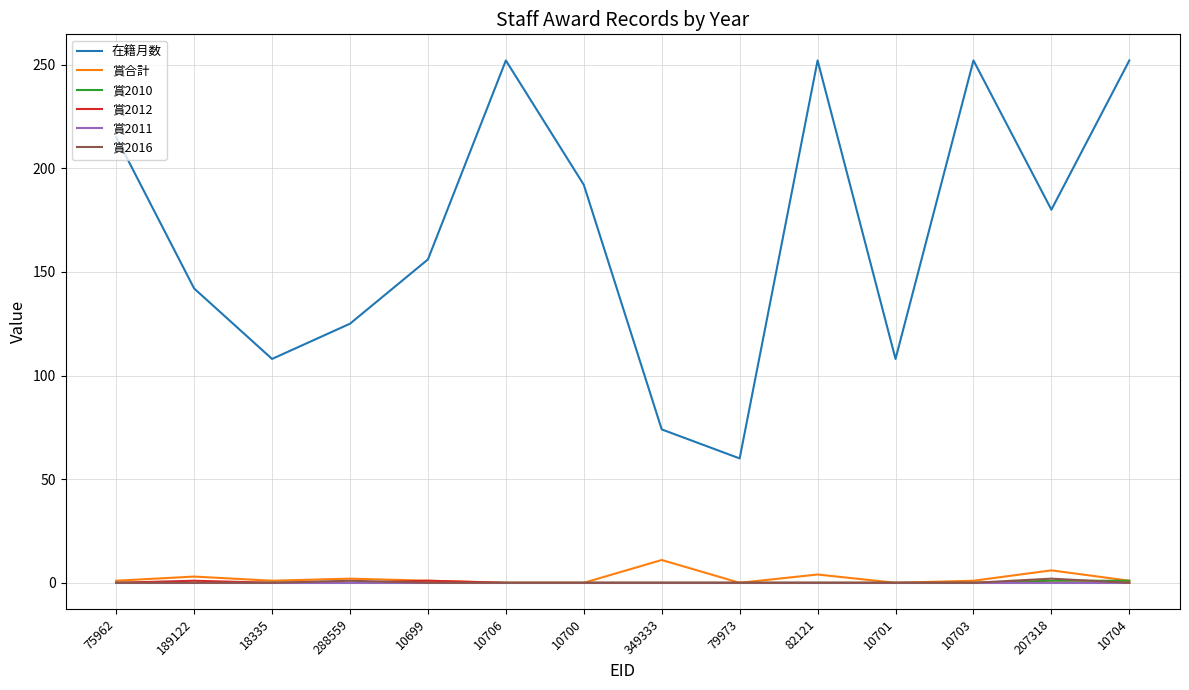

True or false: 在籍月数 and 賞2016 intersect in this chart.

False